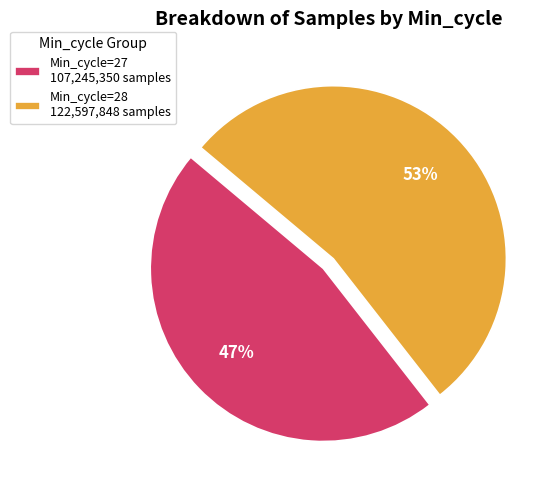

Between Min_cycle=27 107,245,350 samples and Min_cycle=28 122,597,848 samples, which is larger?

Min_cycle=28 122,597,848 samples